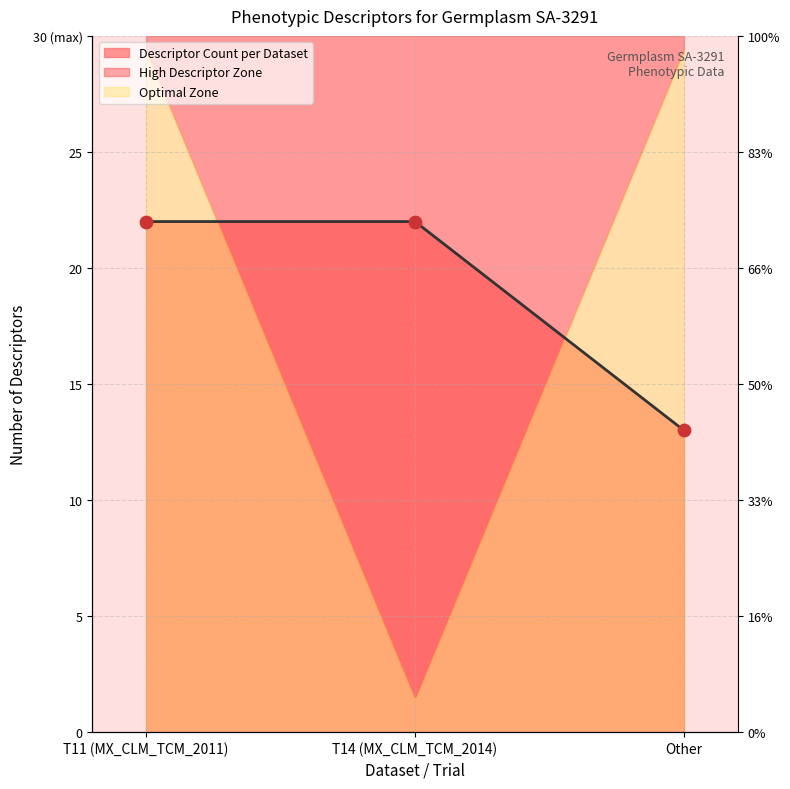

What is the change in value from T11 (MX_CLM_TCM_2011) to Other?

-9